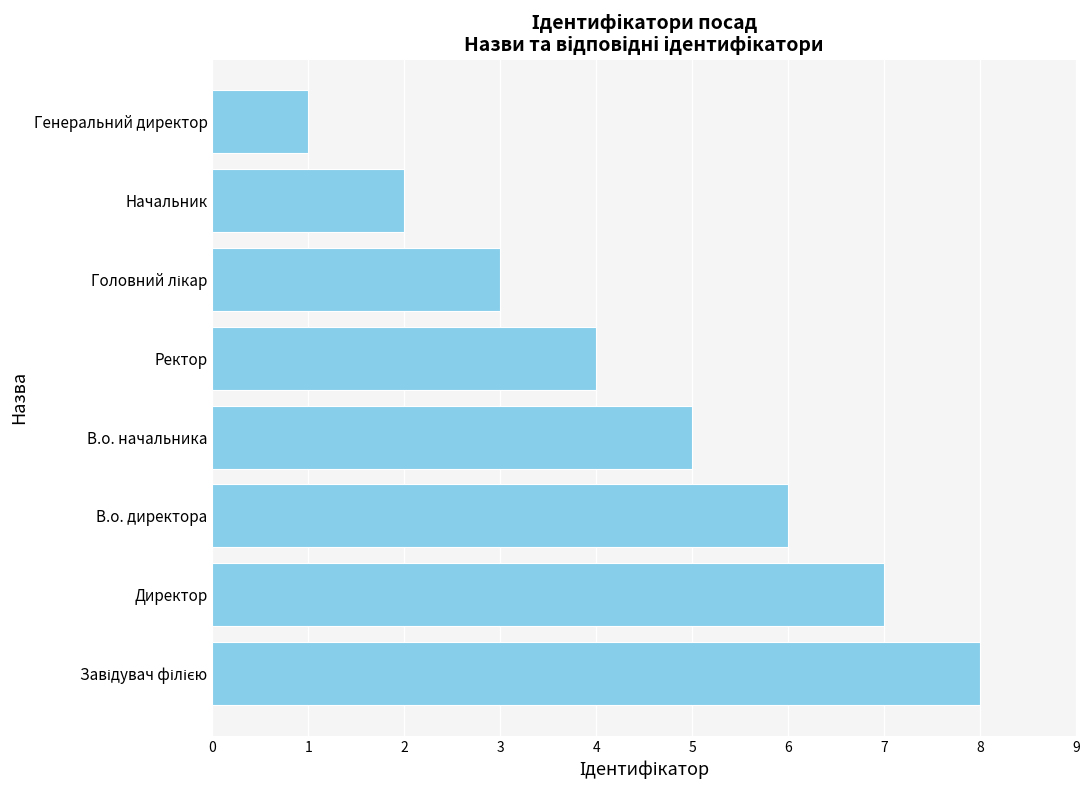

What is the difference between the second highest and second lowest values?

5